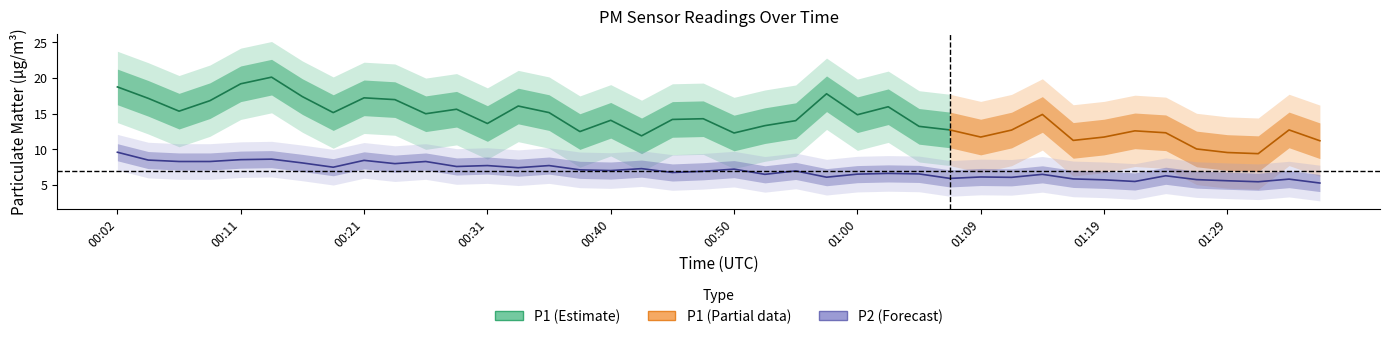

The chart shows a value of 8.3 at 00:26. True or false?

True